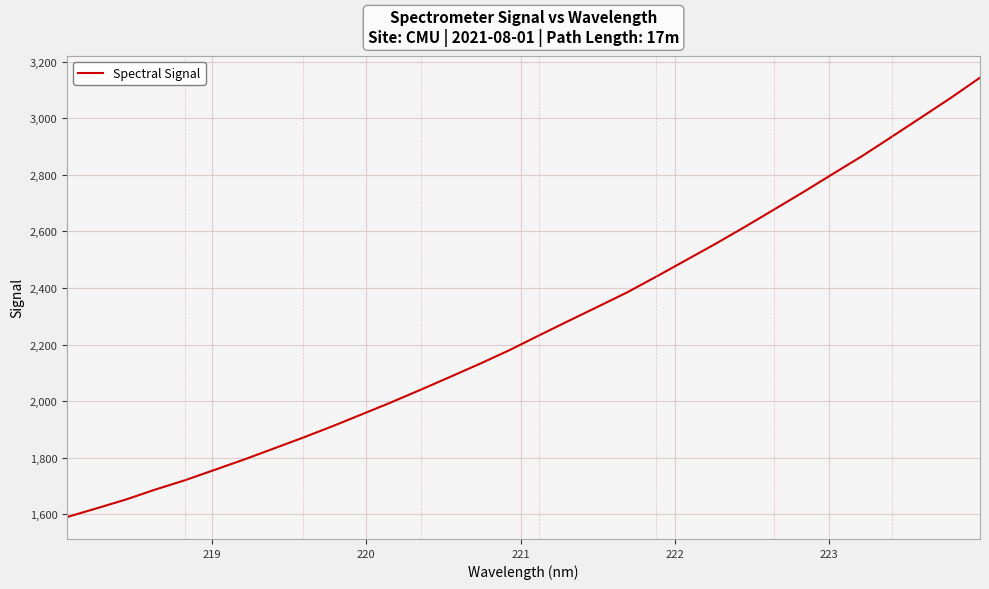

What is the smallest value displayed?

1590.4